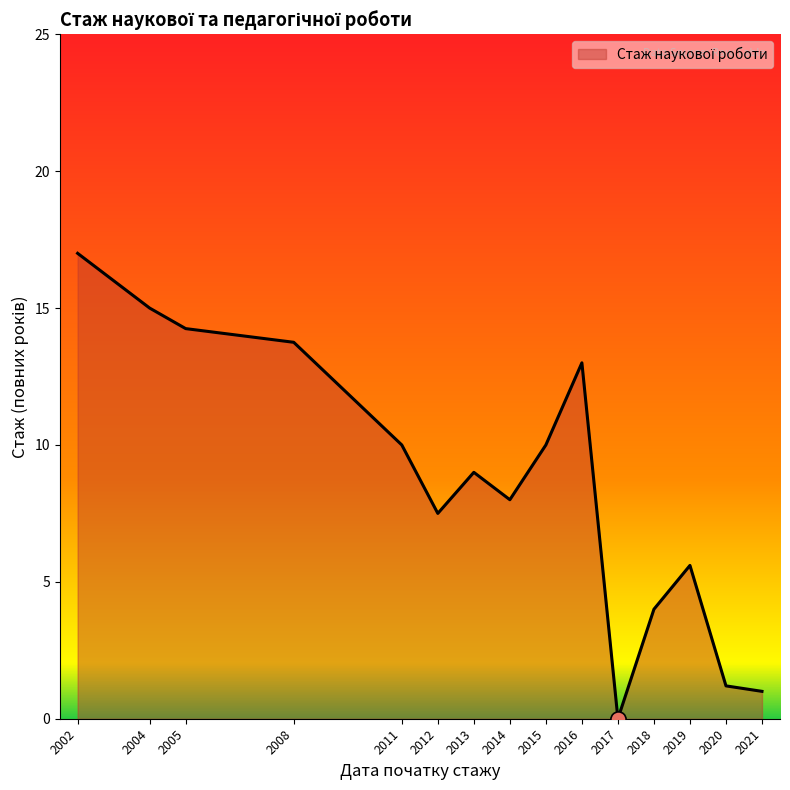

What is the change in value from 2018 to 2020?

-2.8